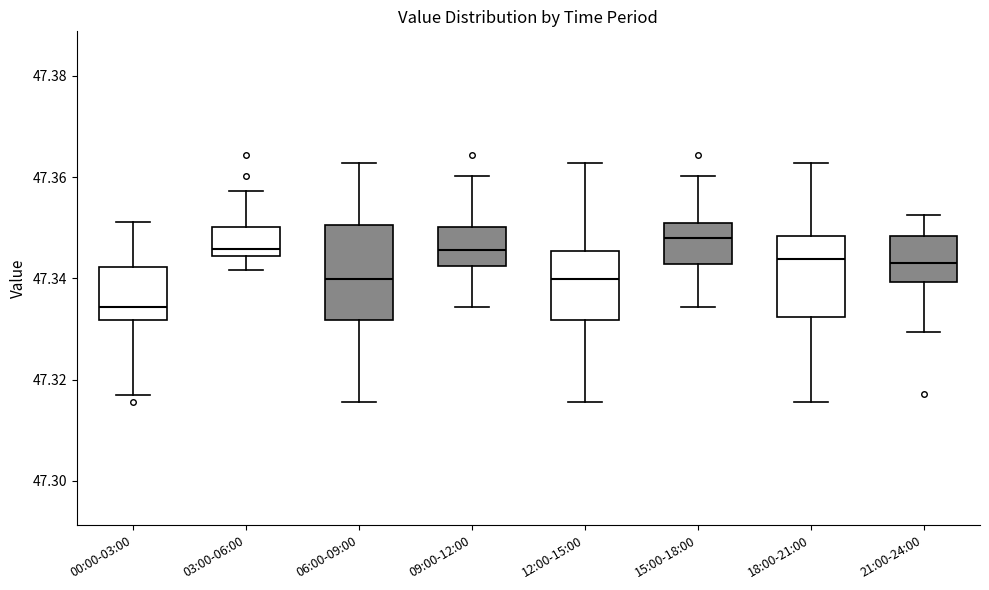

Comparing the boxes themselves (not the whiskers), which one is the tallest?

06:00-09:00